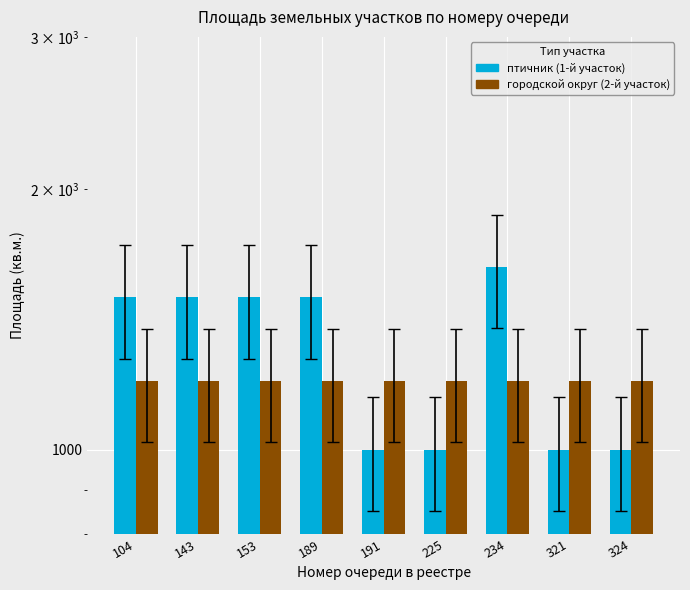

How many птичник (1-й участок) values are between 1000 and 1500?

8